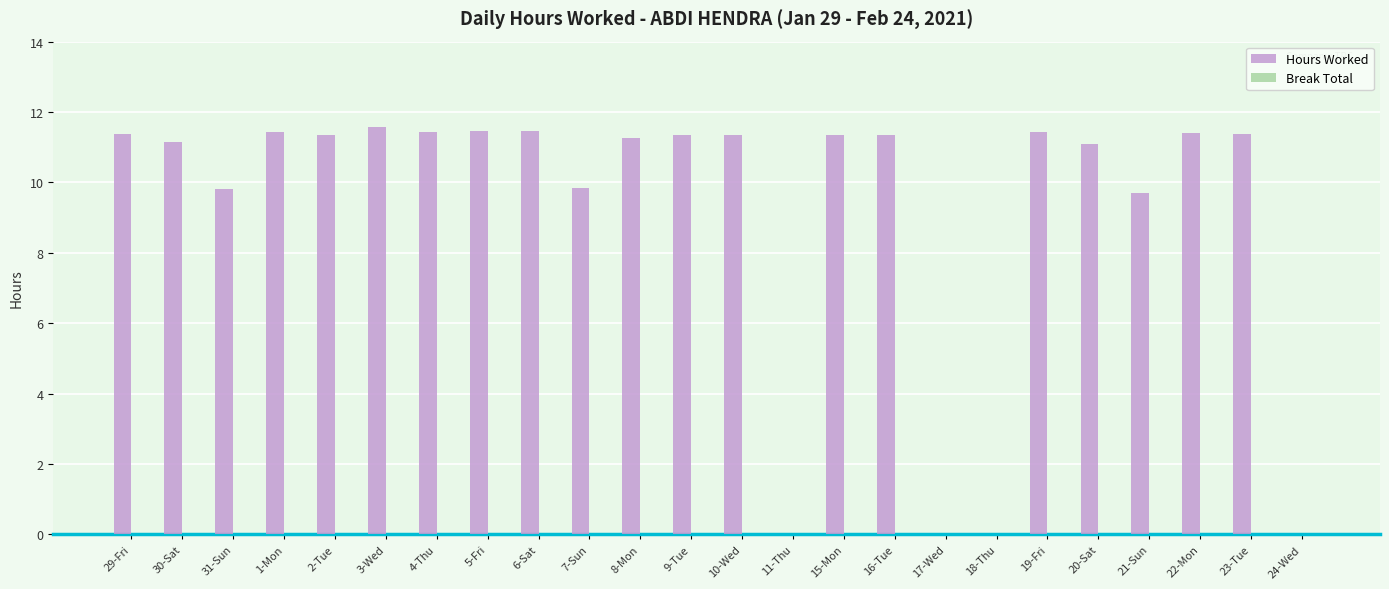

The chart shows a value of 11.4 at 4-Thu. True or false?

True